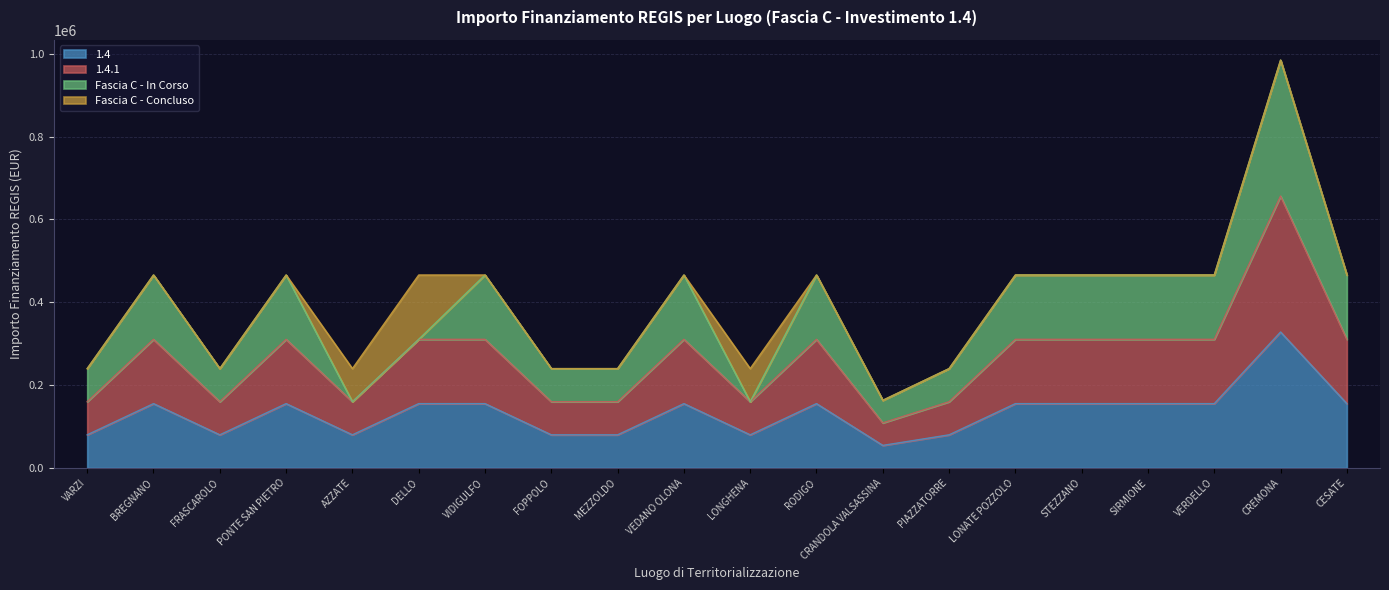

True or false: 1.4.1 and 1.4 cross at least once.

False